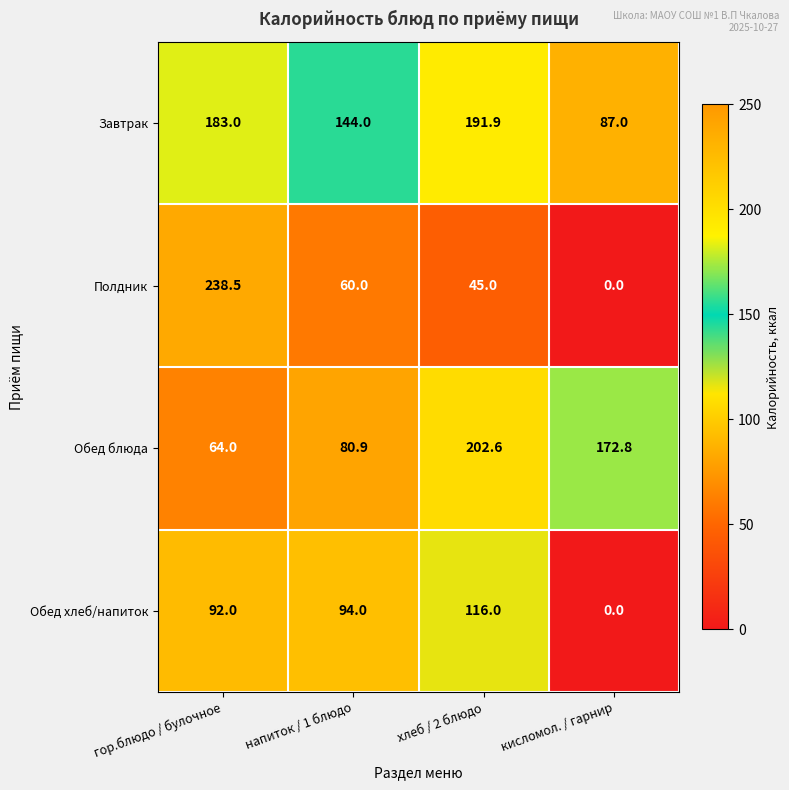

At how many categories does at least one series exceed 166?

3